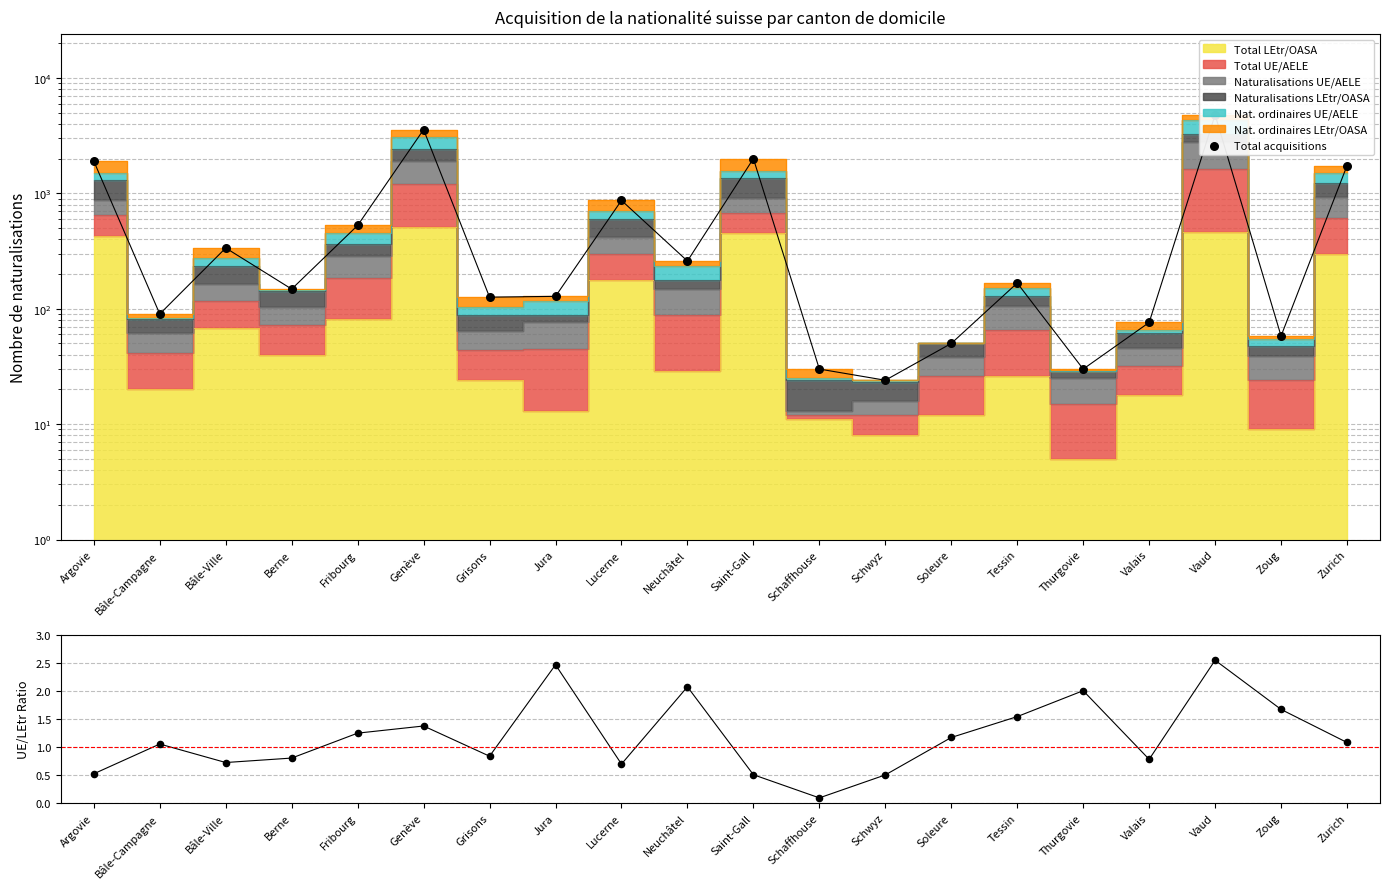

Is the value of UE/AELE / LEtr at Vaud greater than the value of Total acquisitions at Genève?

No